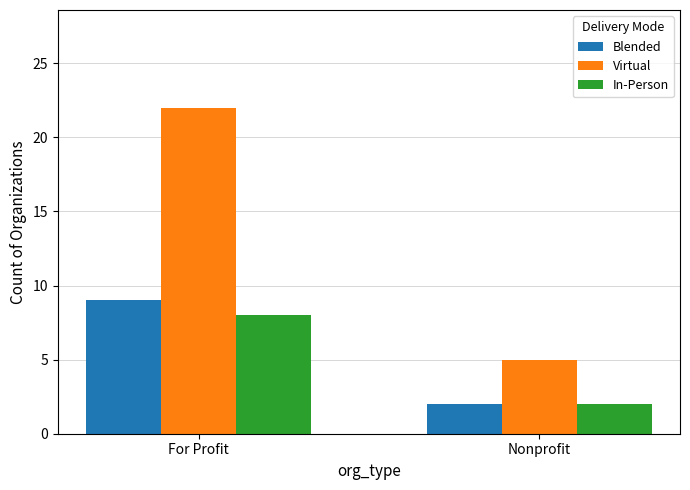

At which category does the chart reach its minimum across all series?

Nonprofit